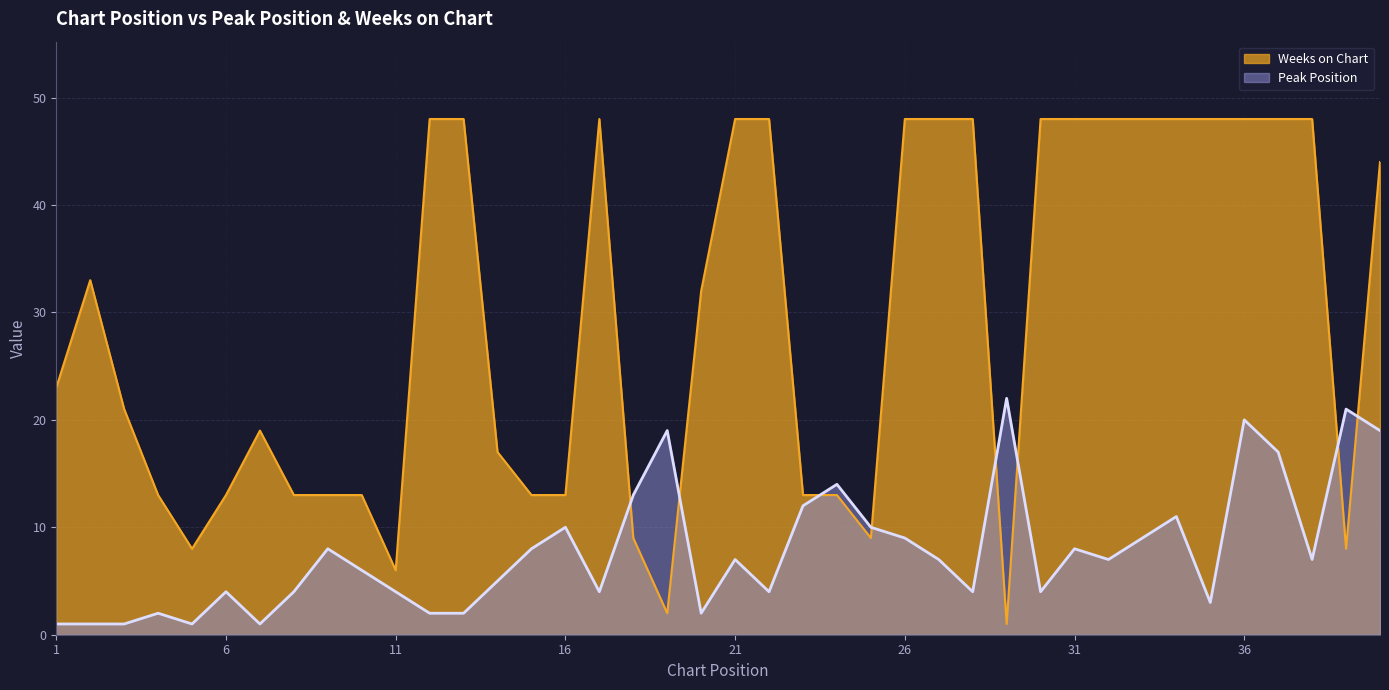

Which category has the highest value in the Weeks on Chart series?

12